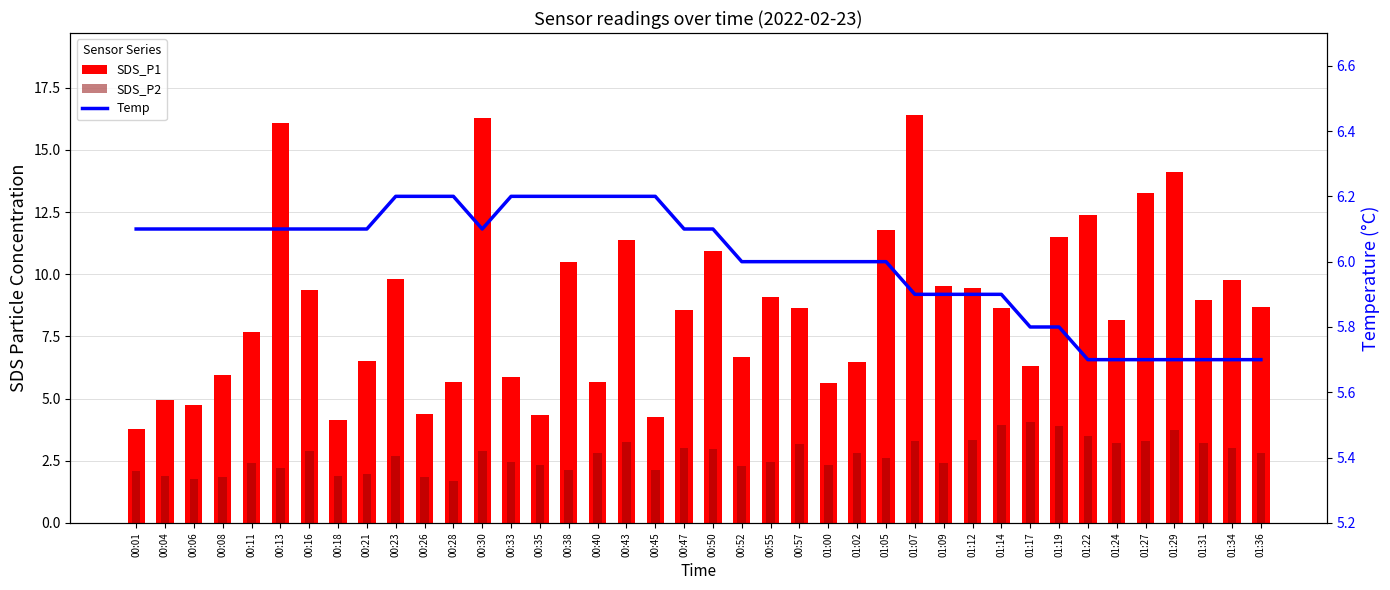

Count the number of data series in this chart.

3